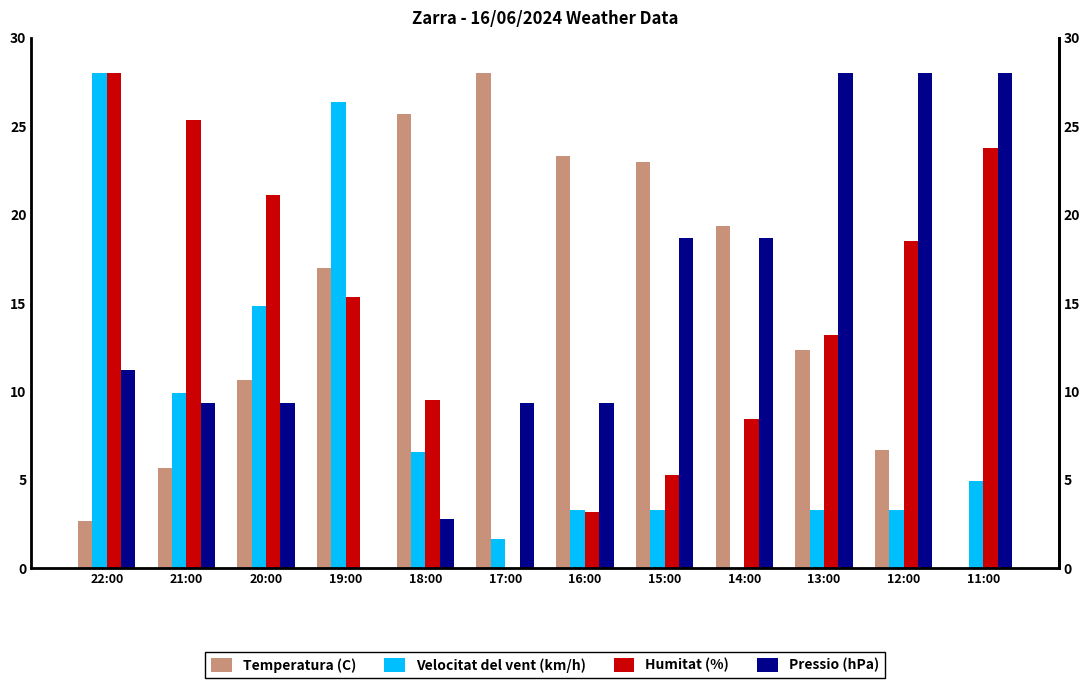

What is the difference between the maximum and minimum values in the Humitat (%) series?

28.0